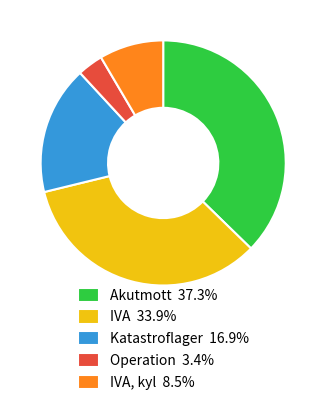

Does any single category account for the majority?

No